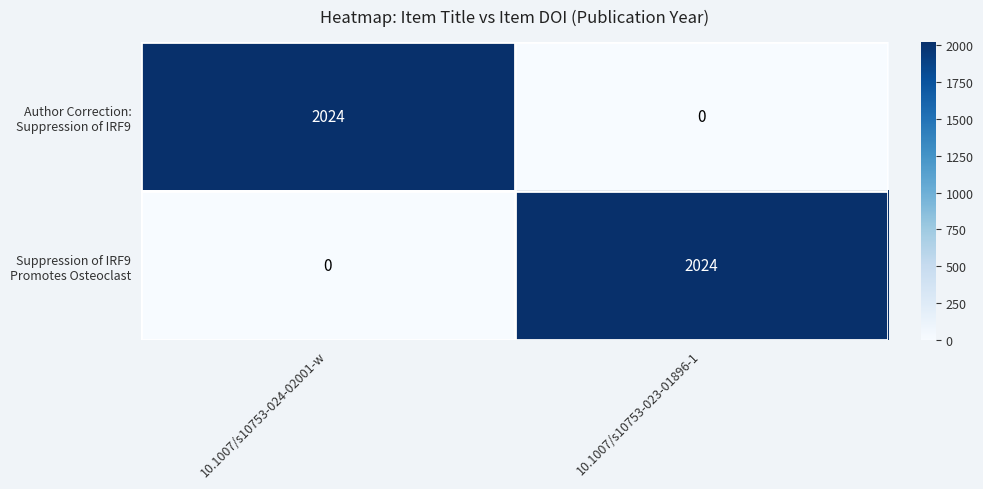

What is the total value across all series at 10.1007/s10753-024-02001-w?

2024